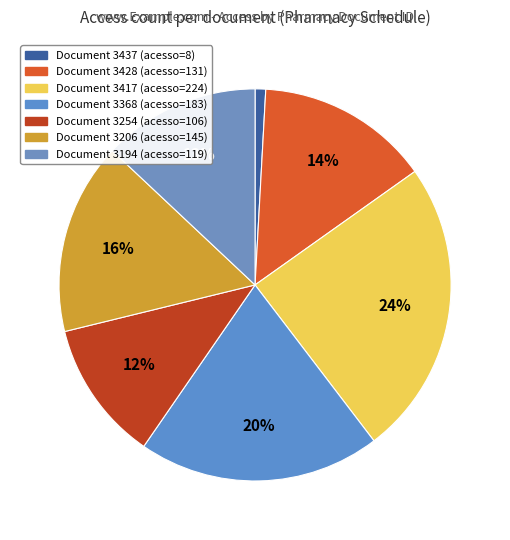

How many segments does this pie chart have?

7